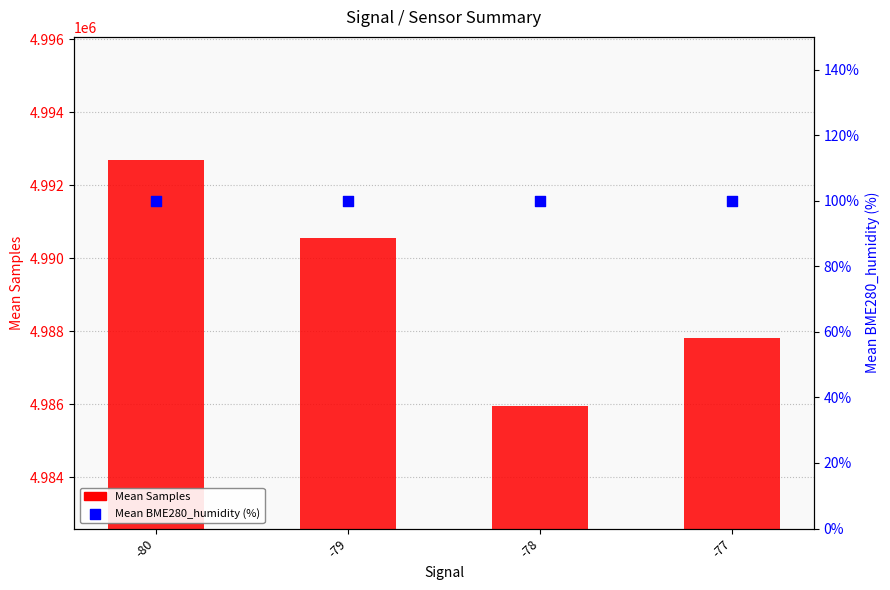

What are all the series names shown in the legend?

Mean Samples, Mean BME280_humidity (%)